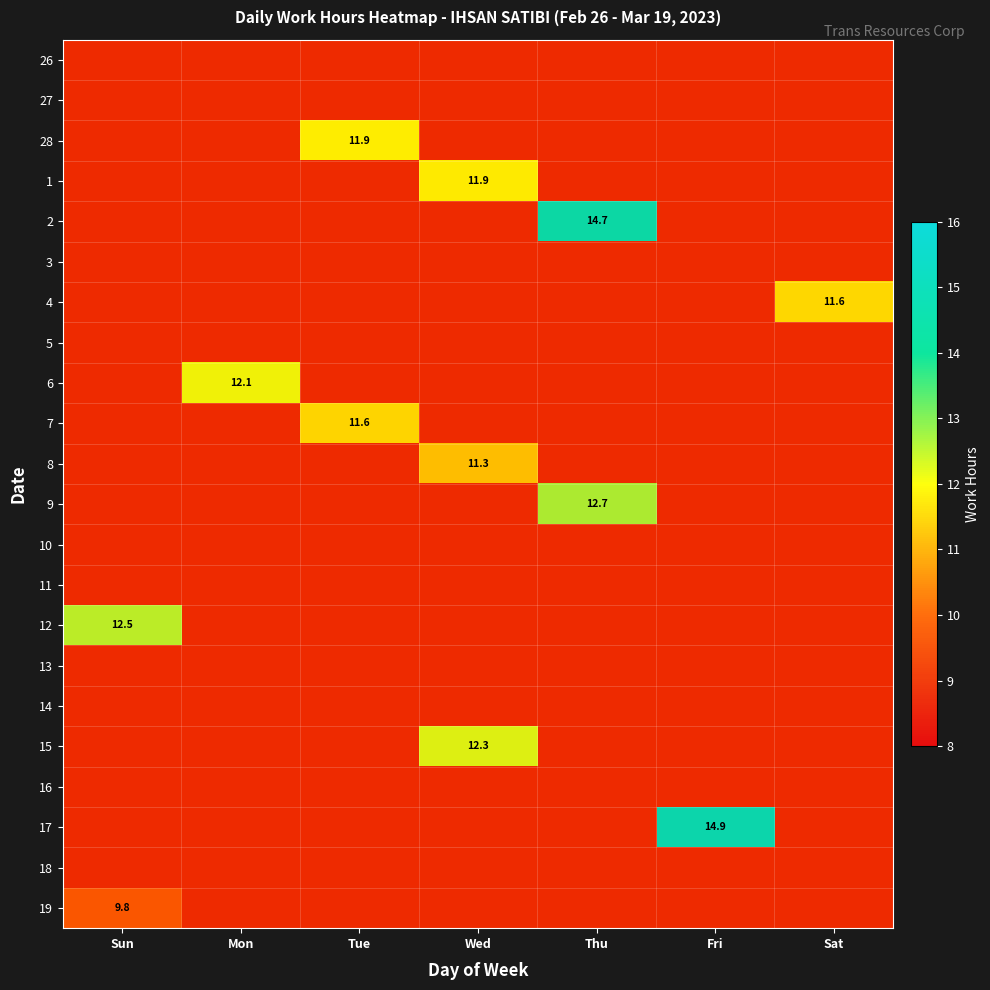

Between Wed and Thu, which is larger?

Thu